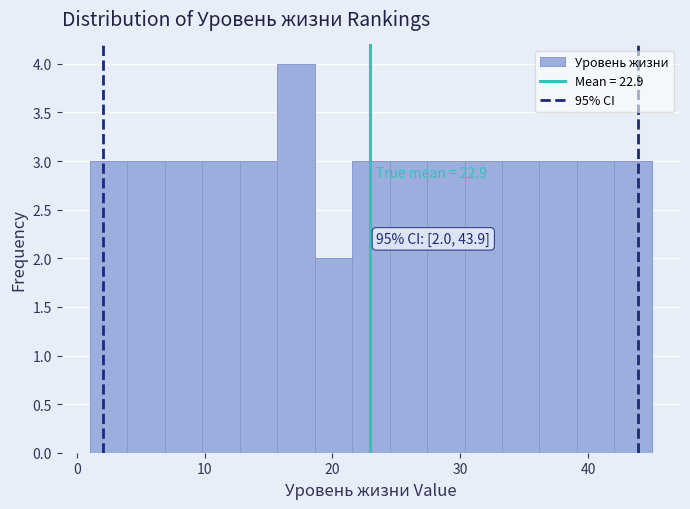

Read against the x-axis, roughly where is the centre of the tallest bar?

17